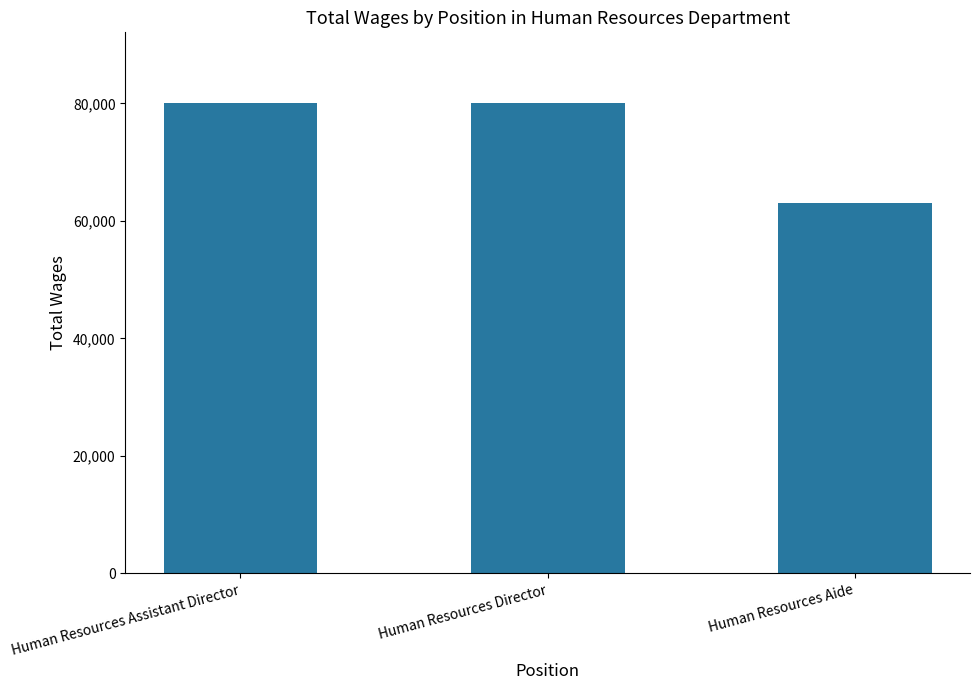

What is the ratio of the value at Human Resources Assistant Director to the value at Human Resources Director?

1.0